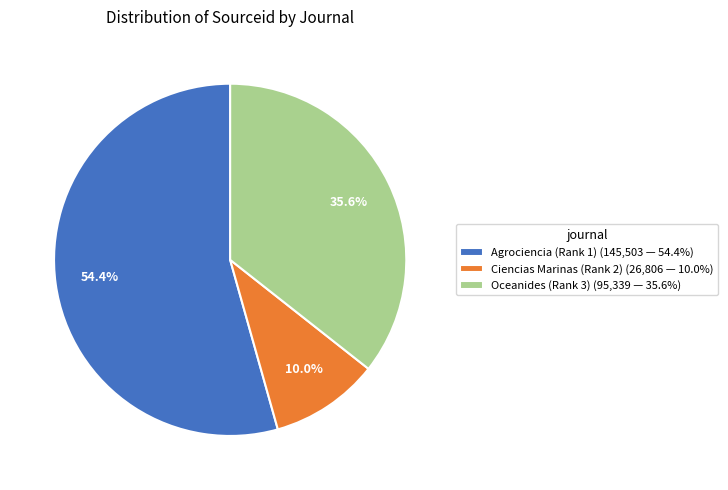

To the nearest percent, what portion does Ciencias Marinas (Rank 2) represent?

10%